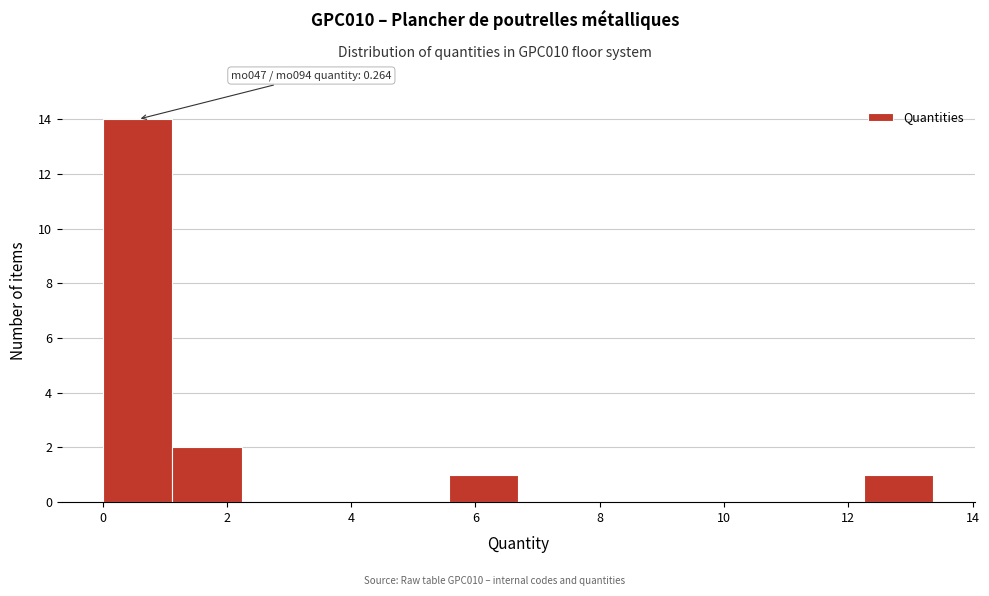

Which range on the x-axis has the tallest bar?

0.0 to 1.2